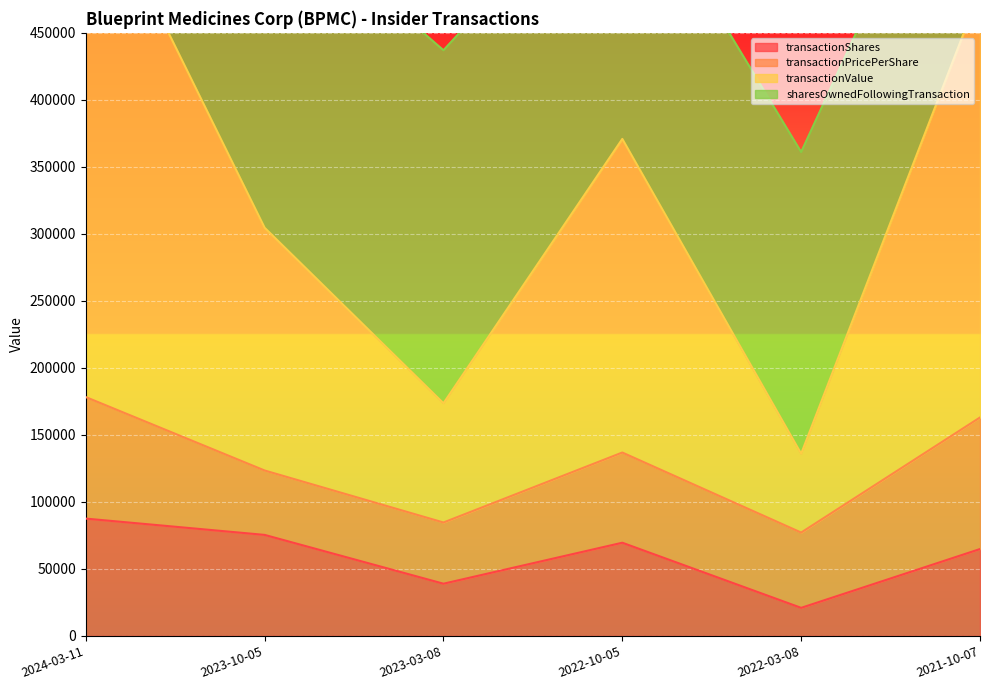

The value of transactionShares at 2021-10-07 is 64820. True or false?

True